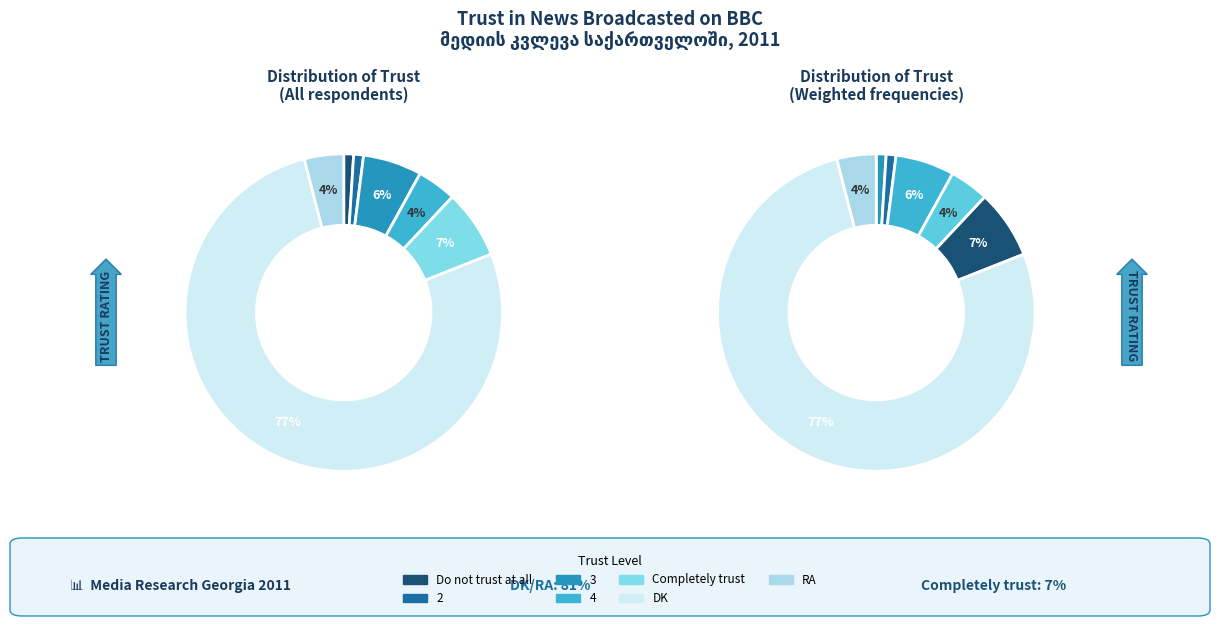

To the nearest percent, what percentage of the pie is 3?

6%